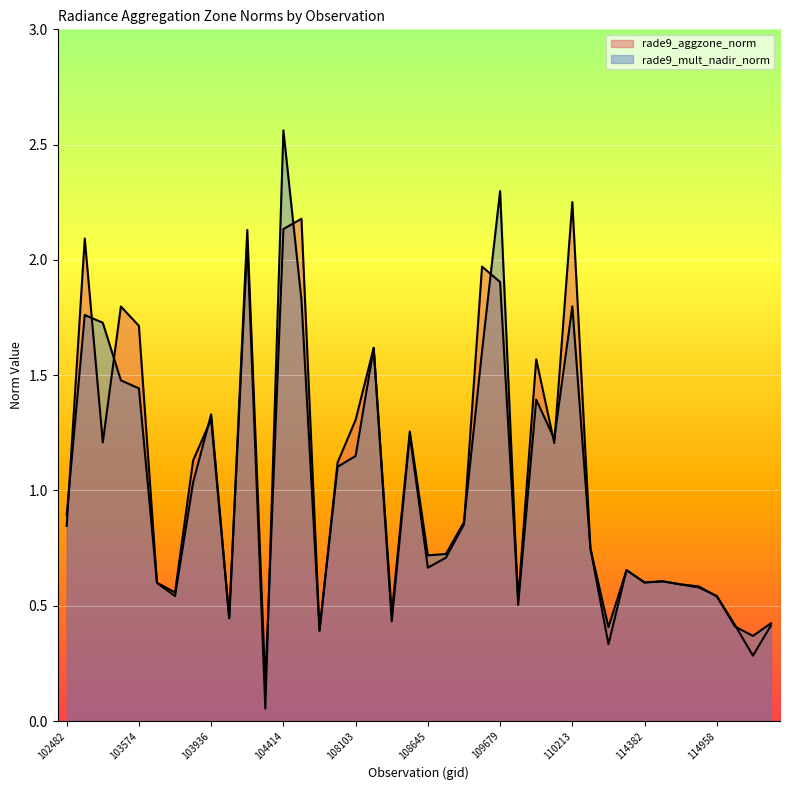

What is the label of the 33rd point from the left?

114382